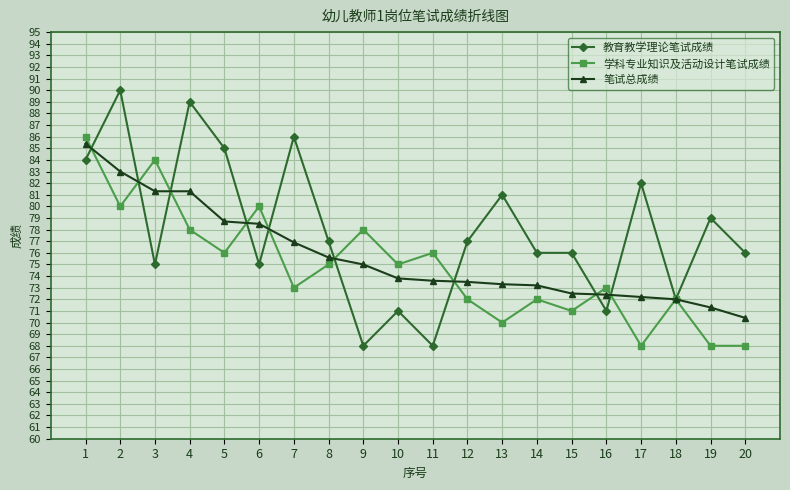

After their last crossing, which series has the higher values: 笔试总成绩 or 学科专业知识及活动设计笔试成绩?

笔试总成绩